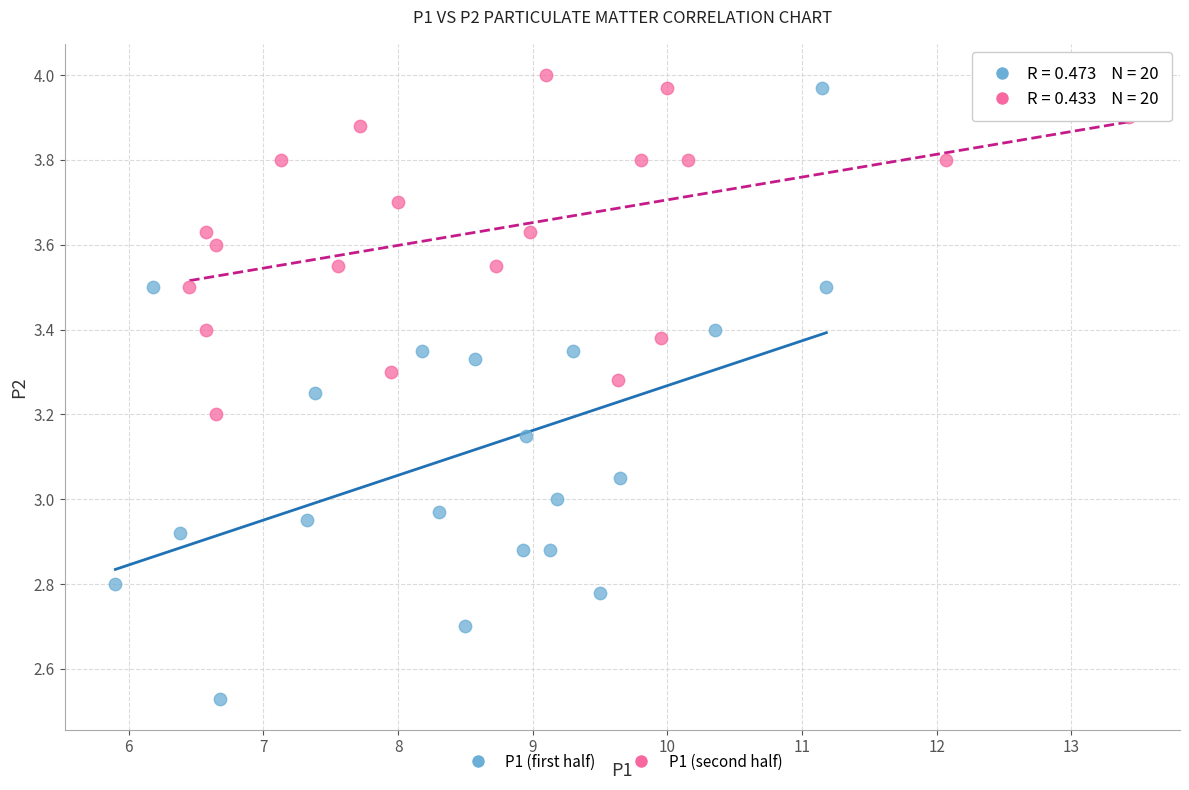

Which series has the widest spread of Y values?

P1 (first half)